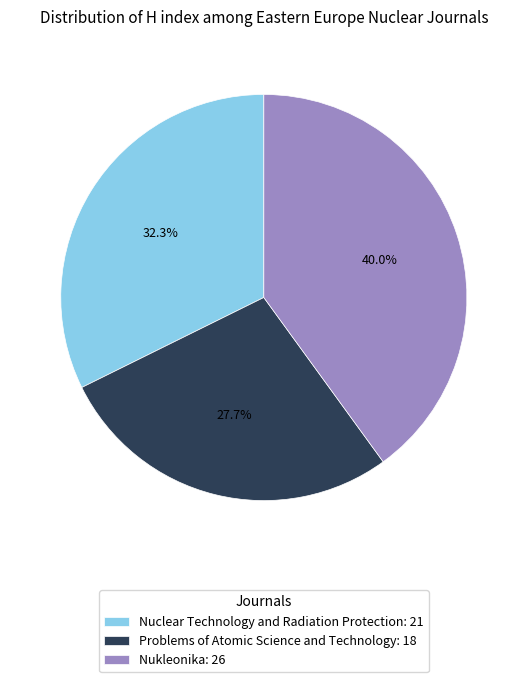

Is there any slice that represents more than half of the pie?

No